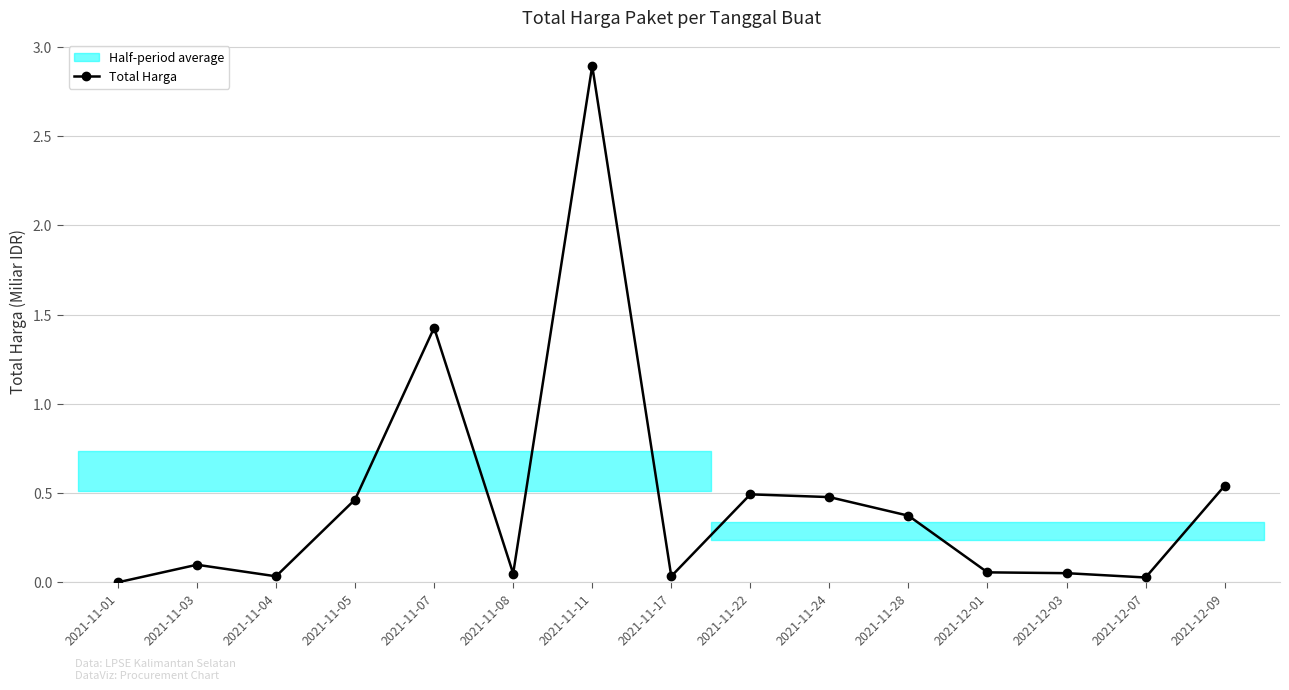

Is this an area chart (filled region under the line)?

No